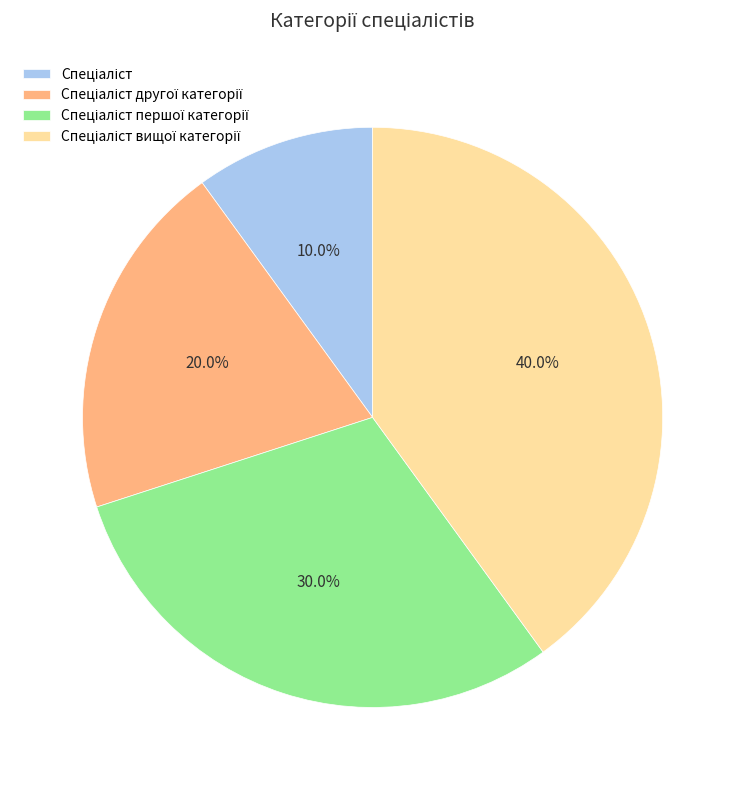

To the nearest percent, what is the average slice percentage?

25%